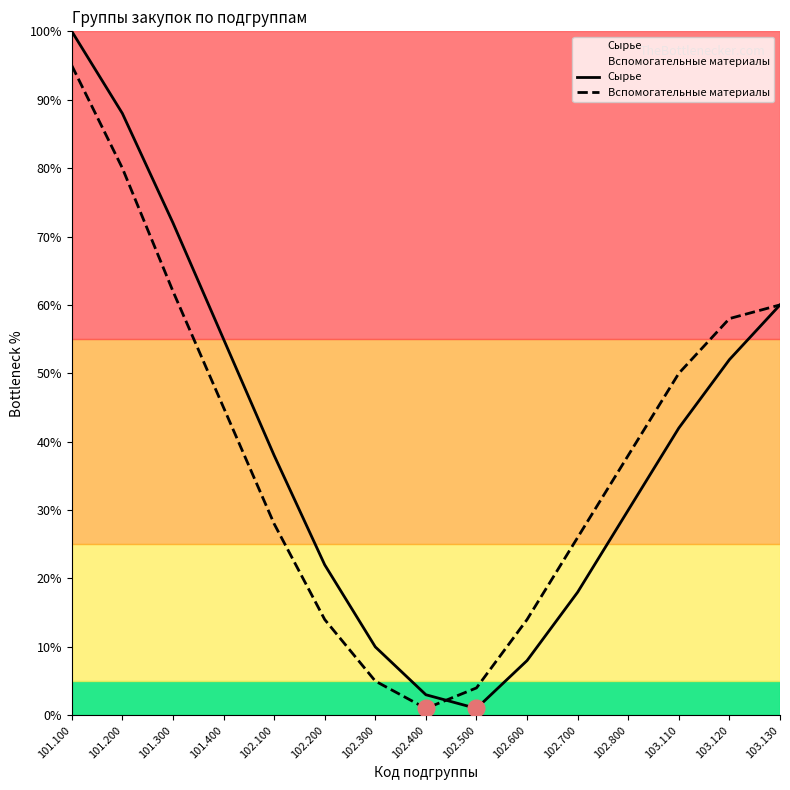

Where does the Сырье series first go above 38?

101.100